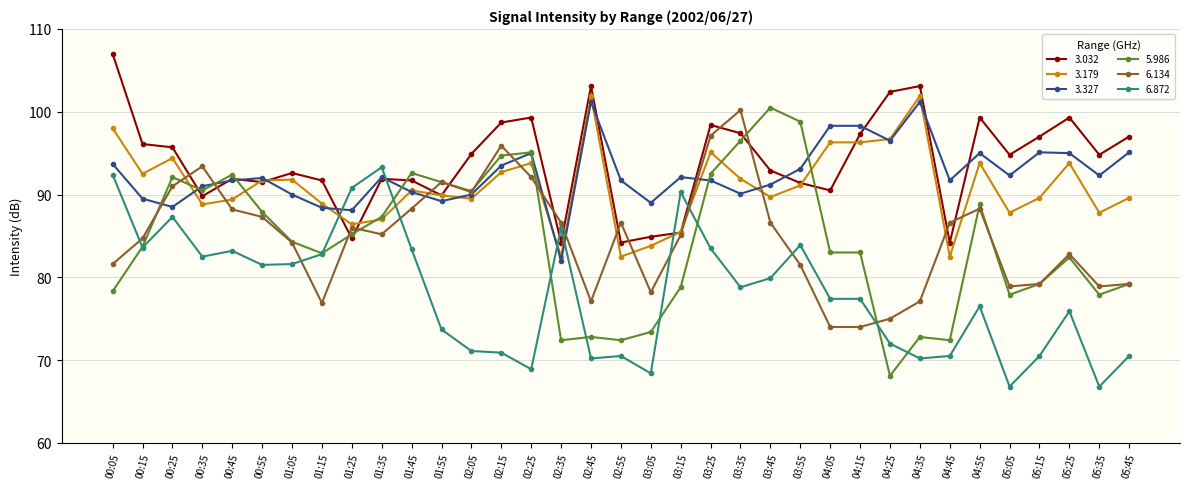

The value of 3.179 at 02:05 is 89.5. True or false?

True